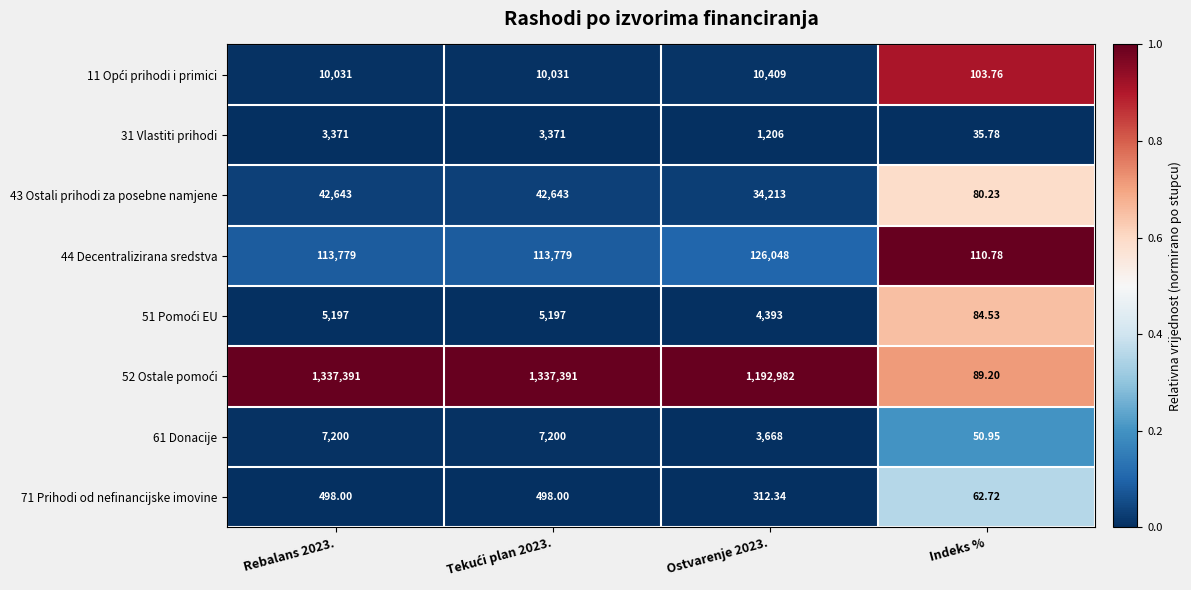

Which category has the lowest value in the 71 Prihodi od nefinancijske imovine series?

Indeks %